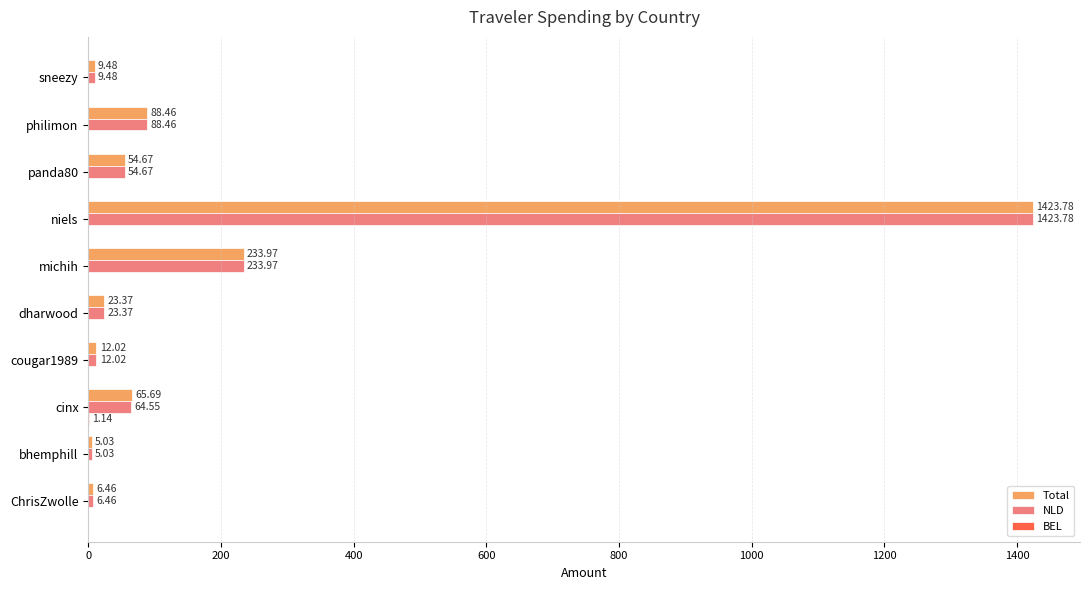

What is the sum of all Total values?

1922.9